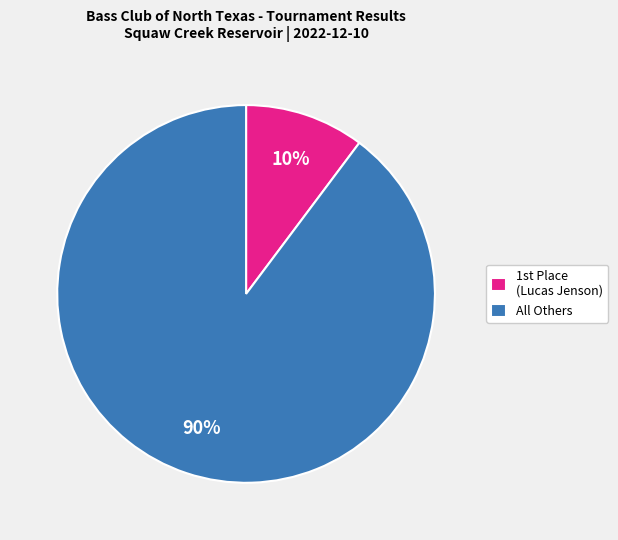

The All Others slice represents 90% of the pie. True or false?

True